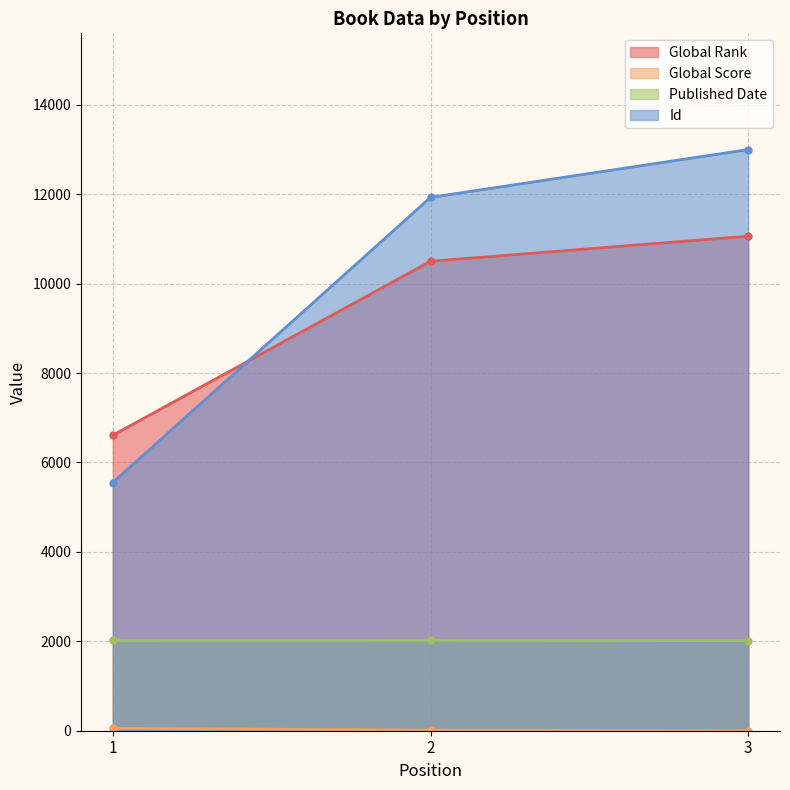

What is the highest value of the Global Rank series?

11062